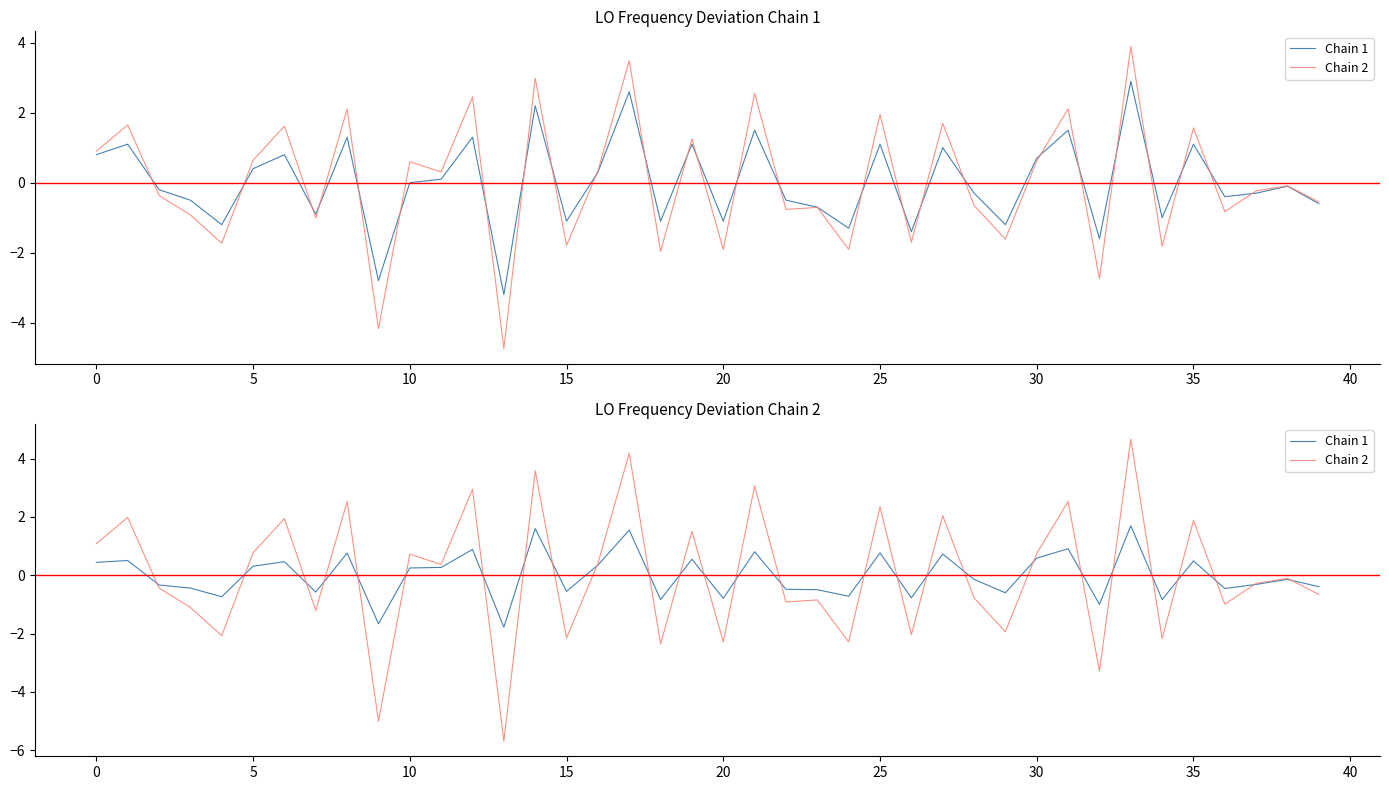

At which category does the chart reach its minimum across all series?

13